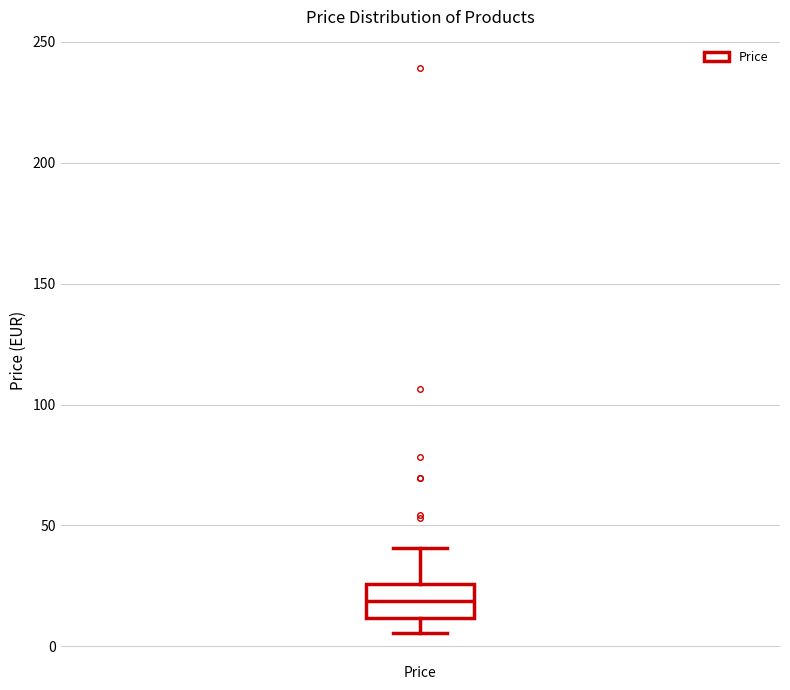

Transcribe this box plot: give where the median line is, the range the box spans, and where the two whiskers end, as read against the y-axis. The values are not printed on the chart, so give them approximately, as read against the axis.

median 20, box 10 to 25, whiskers 5 to 40